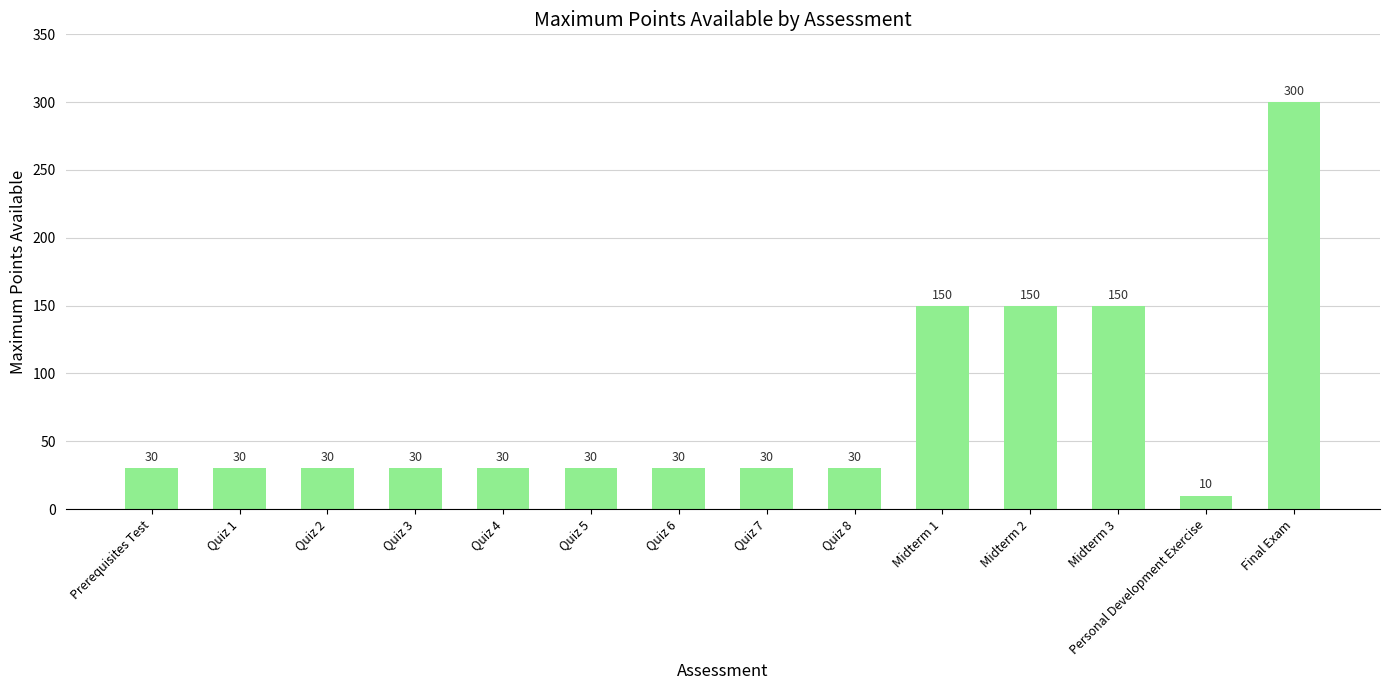

The value at Quiz 4 is 30. True or false?

True